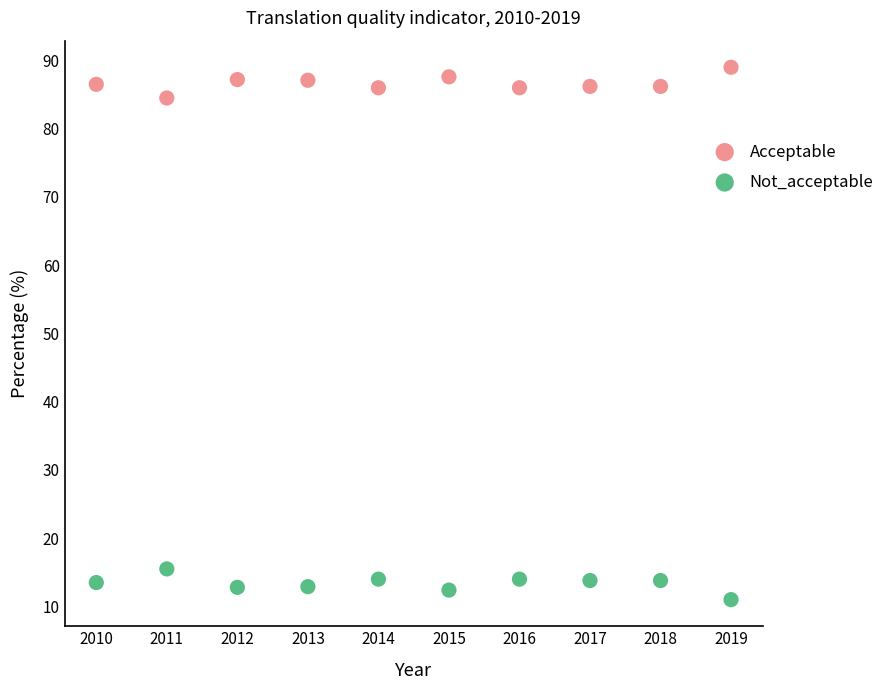

Which series reaches the minimum Y coordinate?

Not_acceptable